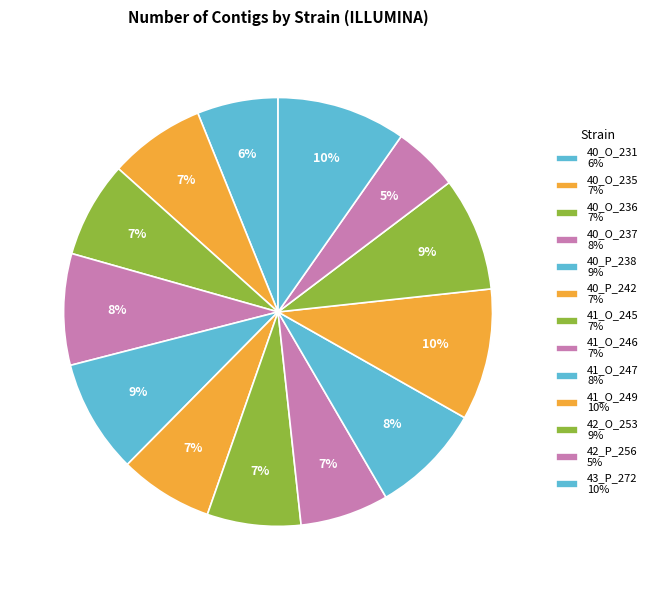

Count the number of slices in the pie.

13